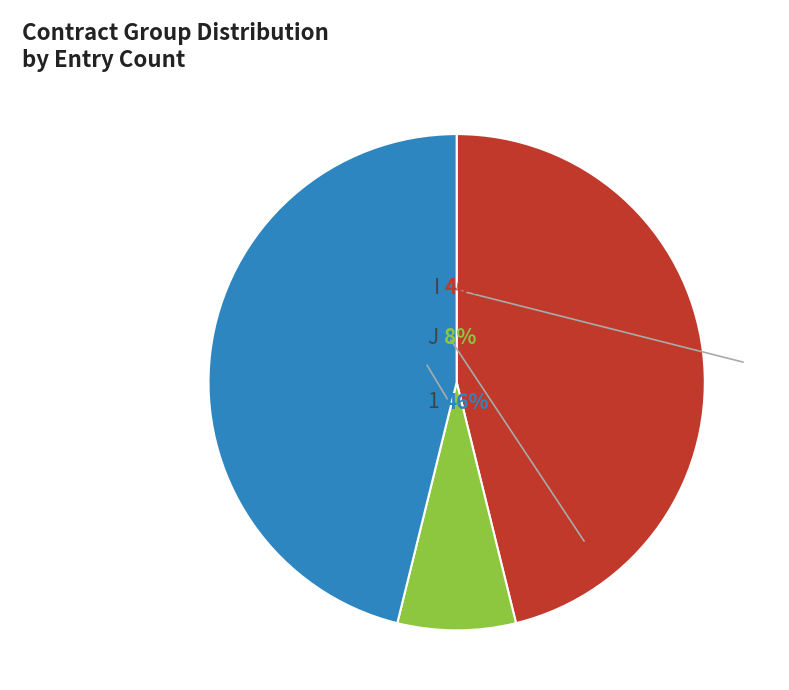

Count the number of slices in the pie.

3